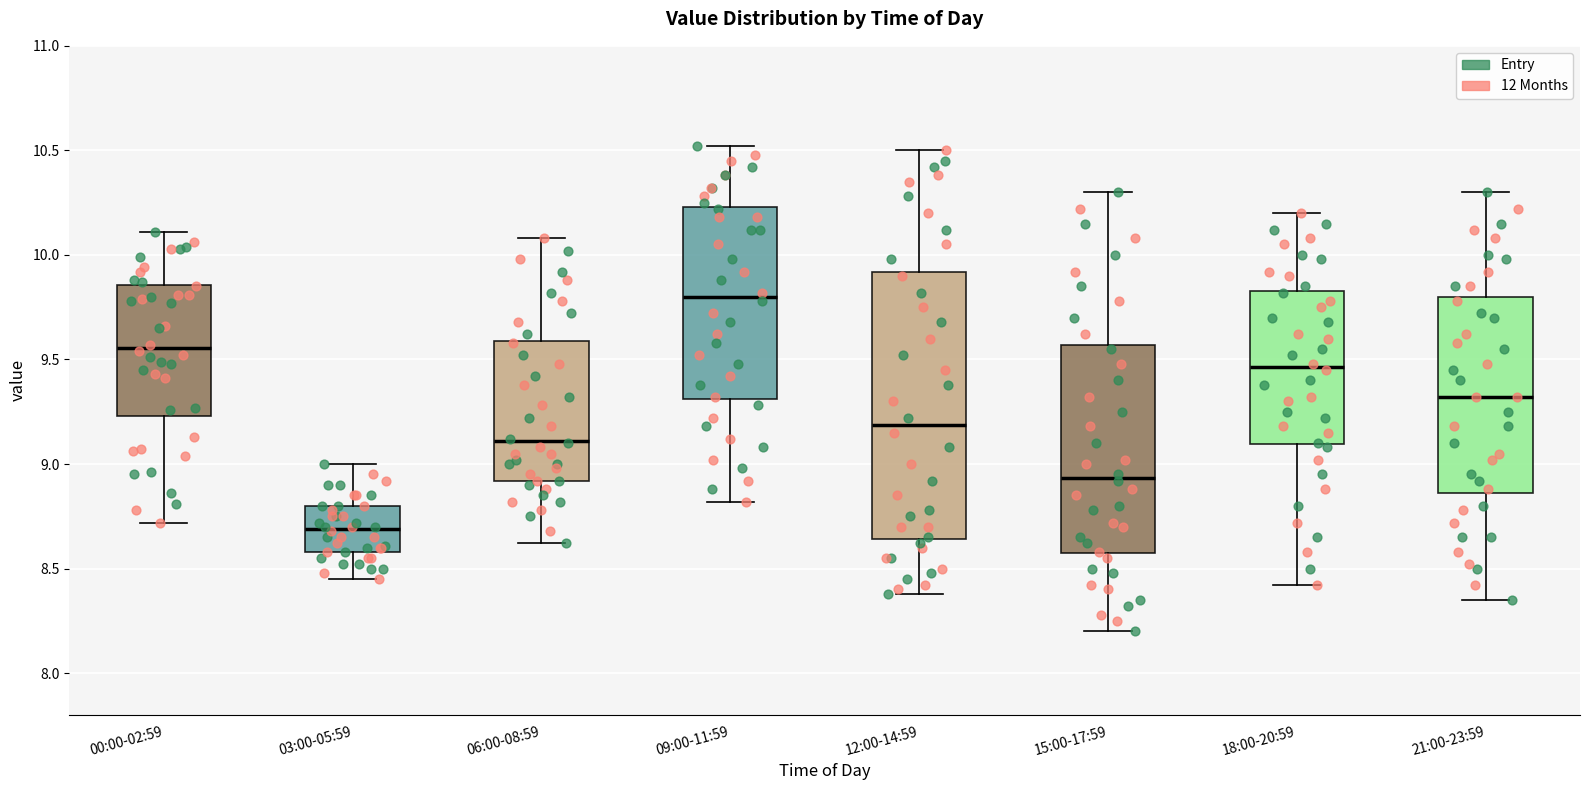

Reading left to right, transcribe this box plot: for each box, give where its median line is, the range the box spans, and where its two whiskers end, as read against the y-axis. The values are not printed on the chart, so give them approximately, as read against the axis.

00:00-02:59: median 9.55, box 9.25 to 9.85, whiskers 8.70 to 10.10
03:00-05:59: median 8.70, box 8.60 to 8.80, whiskers 8.45 to 9.00
06:00-08:59: median 9.10, box 8.90 to 9.60, whiskers 8.60 to 10.10
09:00-11:59: median 9.80, box 9.30 to 10.25, whiskers 8.80 to 10.50
12:00-14:59: median 9.20, box 8.65 to 9.90, whiskers 8.40 to 10.50
15:00-17:59: median 8.95, box 8.55 to 9.55, whiskers 8.20 to 10.30
18:00-20:59: median 9.45, box 9.10 to 9.85, whiskers 8.40 to 10.20
21:00-23:59: median 9.30, box 8.85 to 9.80, whiskers 8.35 to 10.30